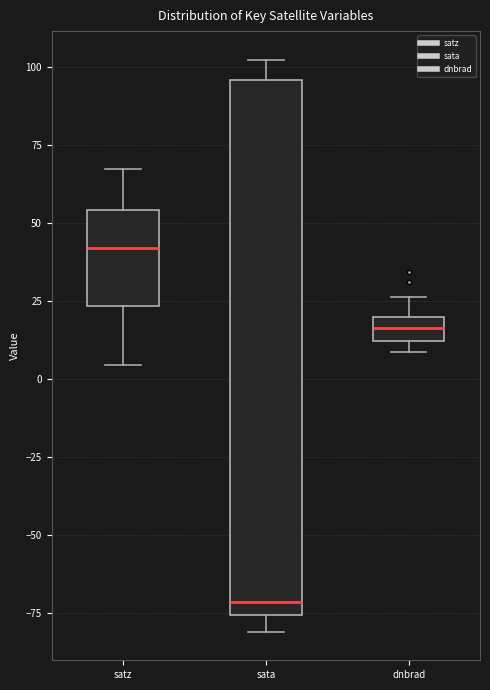

Which box has the lowest median line?

sata